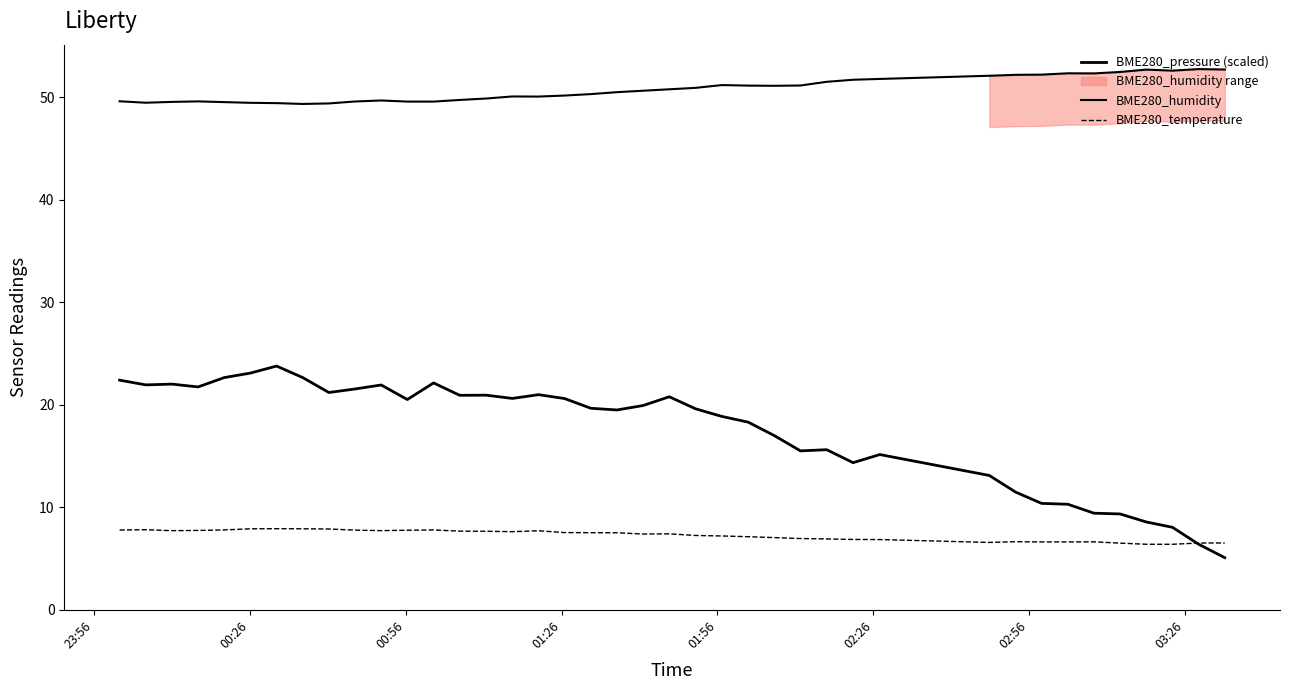

True or false: BME280_temperature and BME280_humidity cross at least once.

False